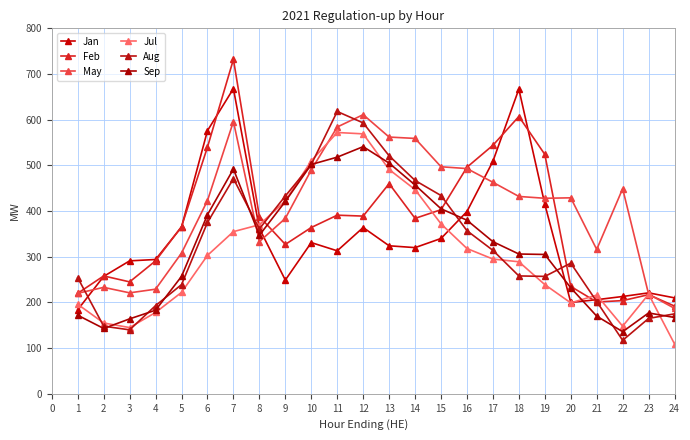

What is the maximum value shown in the chart?

732